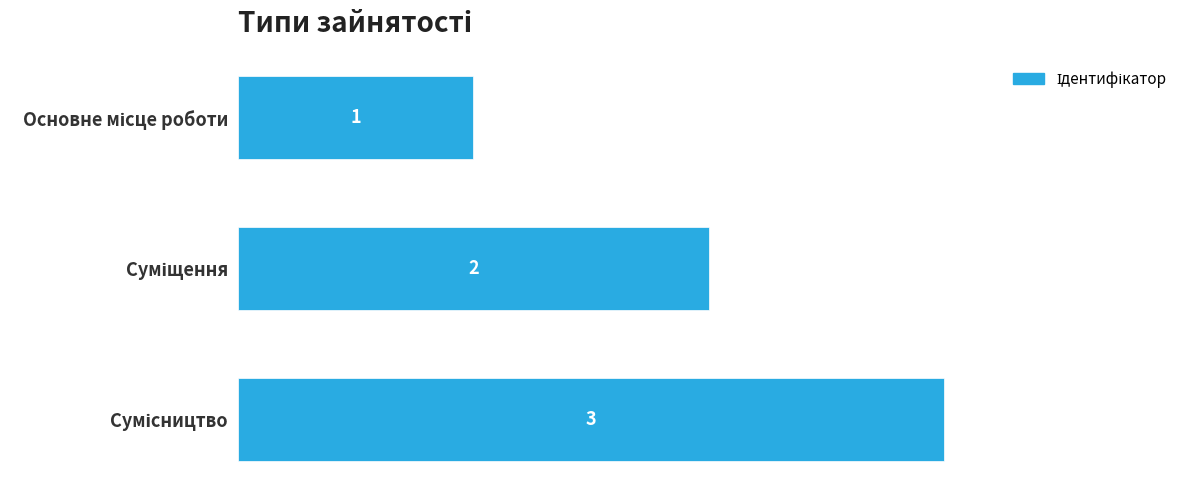

How many values are between 1 and 3?

3